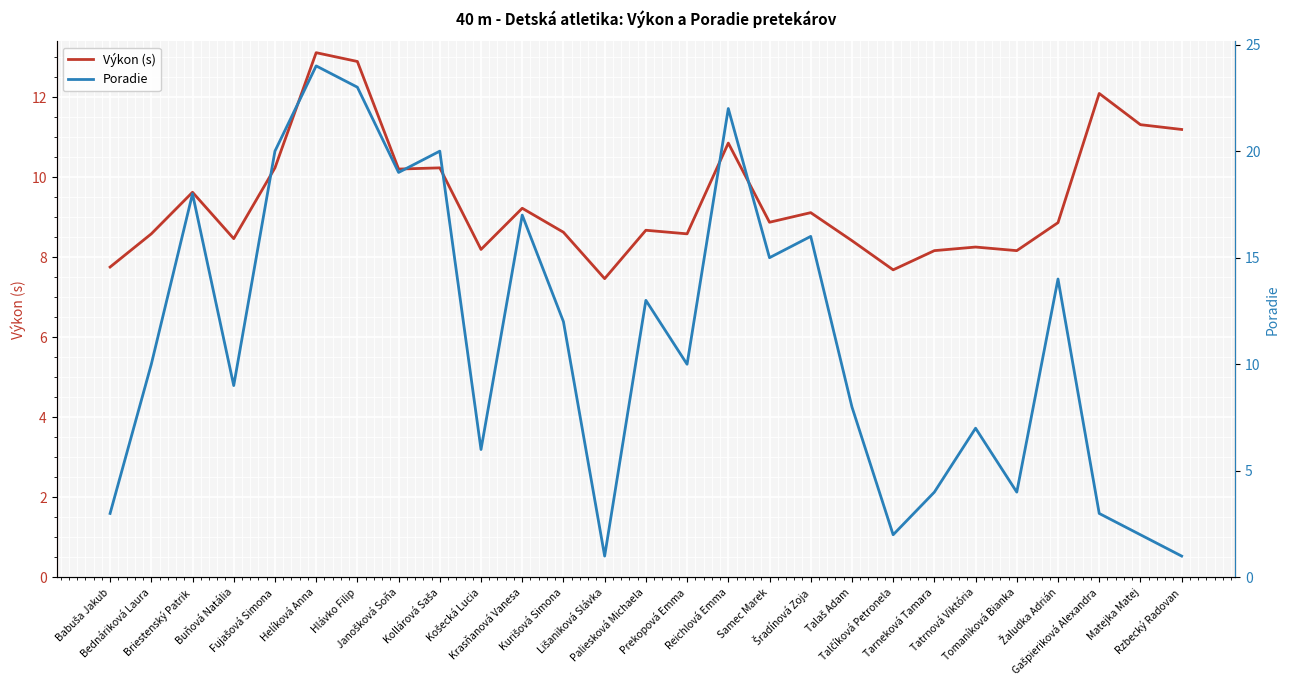

List the labels in order of Poradie value, largest first.

Helíková Anna, Hlávko Filip, Reichlová Emma, Fujašová Simona, Kollárová Saša, Janošková Soňa, Briestenský Patrik, Krasňanová Vanesa, Šradínová Zoja, Samec Marek, Žaludka Adrián, Paliesková Michaela, Kurišová Simona, Bednáriková Laura, Prekopová Emma, Buňová Natália, Talaš Adam, Tatrnová Viktória, Košecká Lucia, Tarneková Tamara, Tomaníková Bianka, Babuša Jakub, Gašpieriková Alexandra, Talčíková Petronela, Matejka Matej, Lišaniková Slávka, Rzbecký Radovan